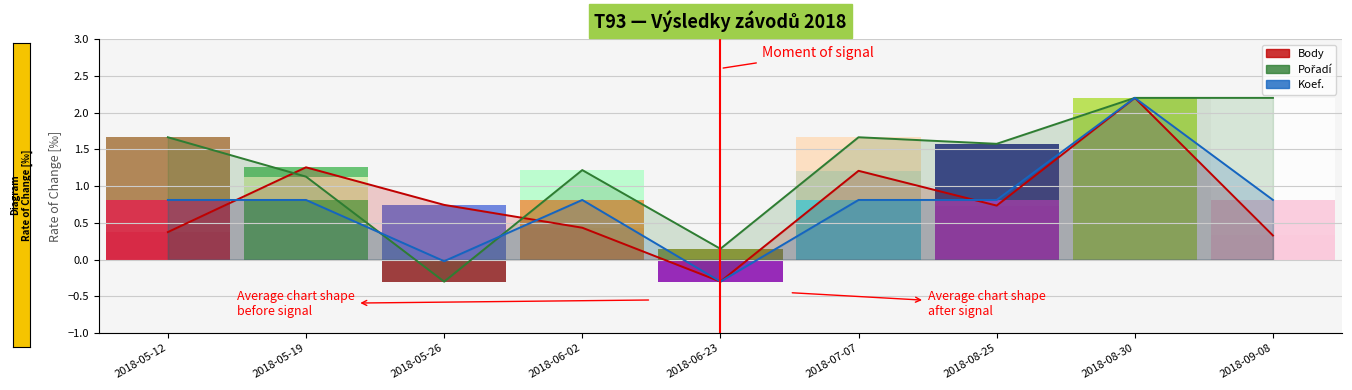

At which category does the chart reach its minimum across all series?

2018-06-23